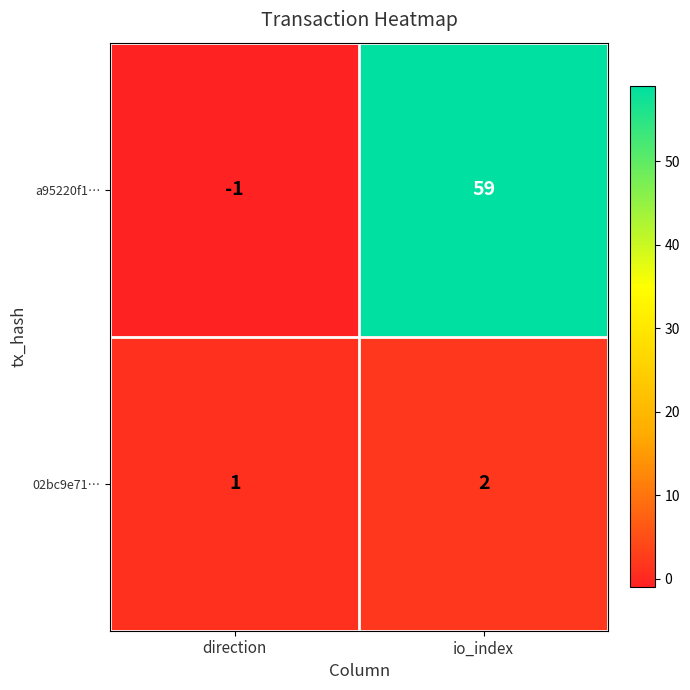

What is the sum of the a95220f1… values at io_index and direction?

58